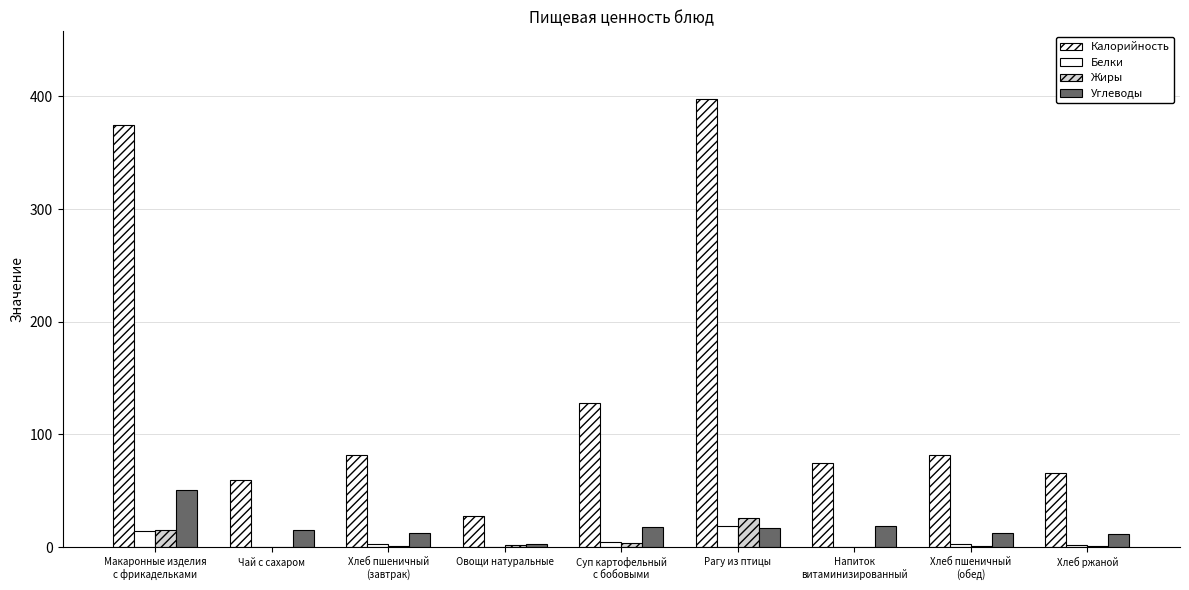

Count the number of categories in the chart.

9